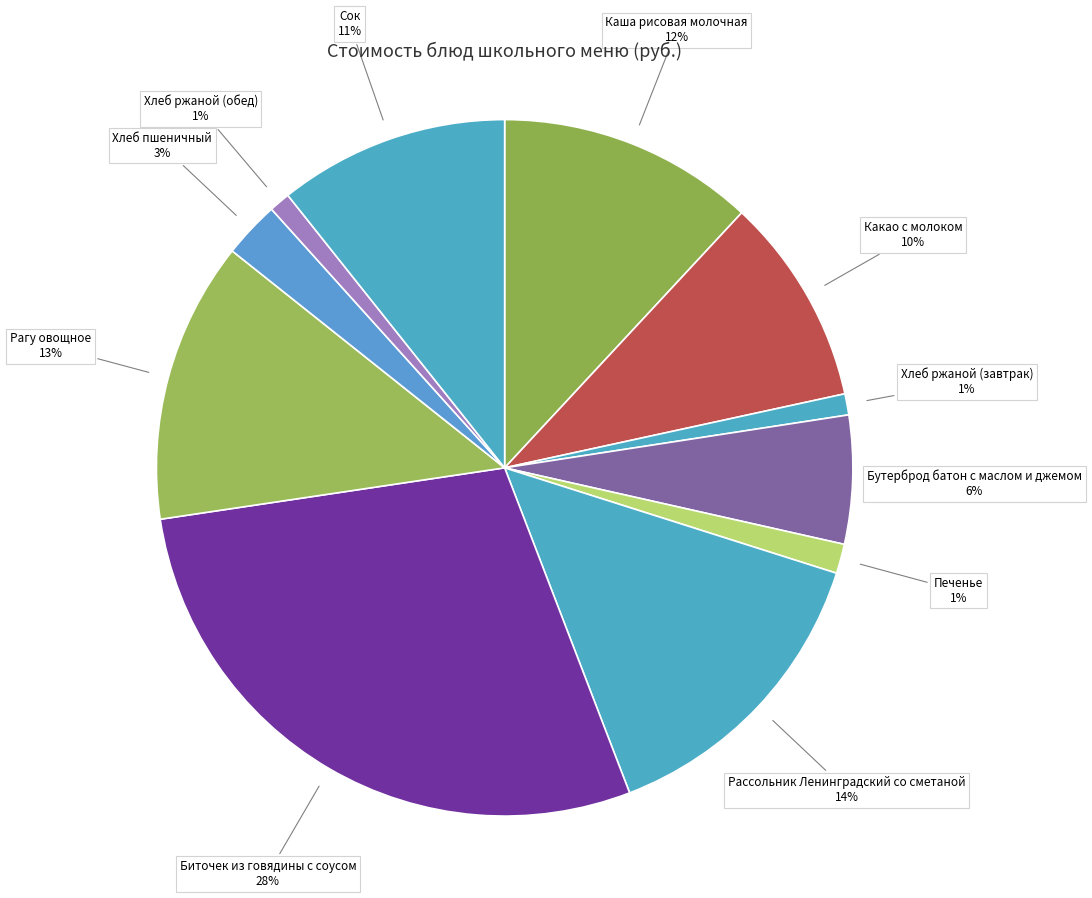

Does any single category account for the majority?

No